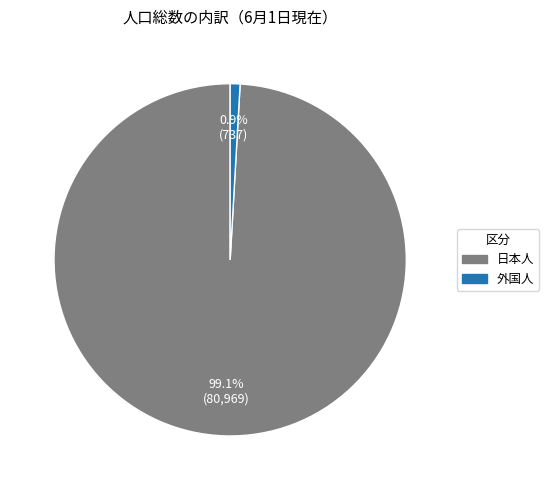

How many slices are in this pie chart?

2